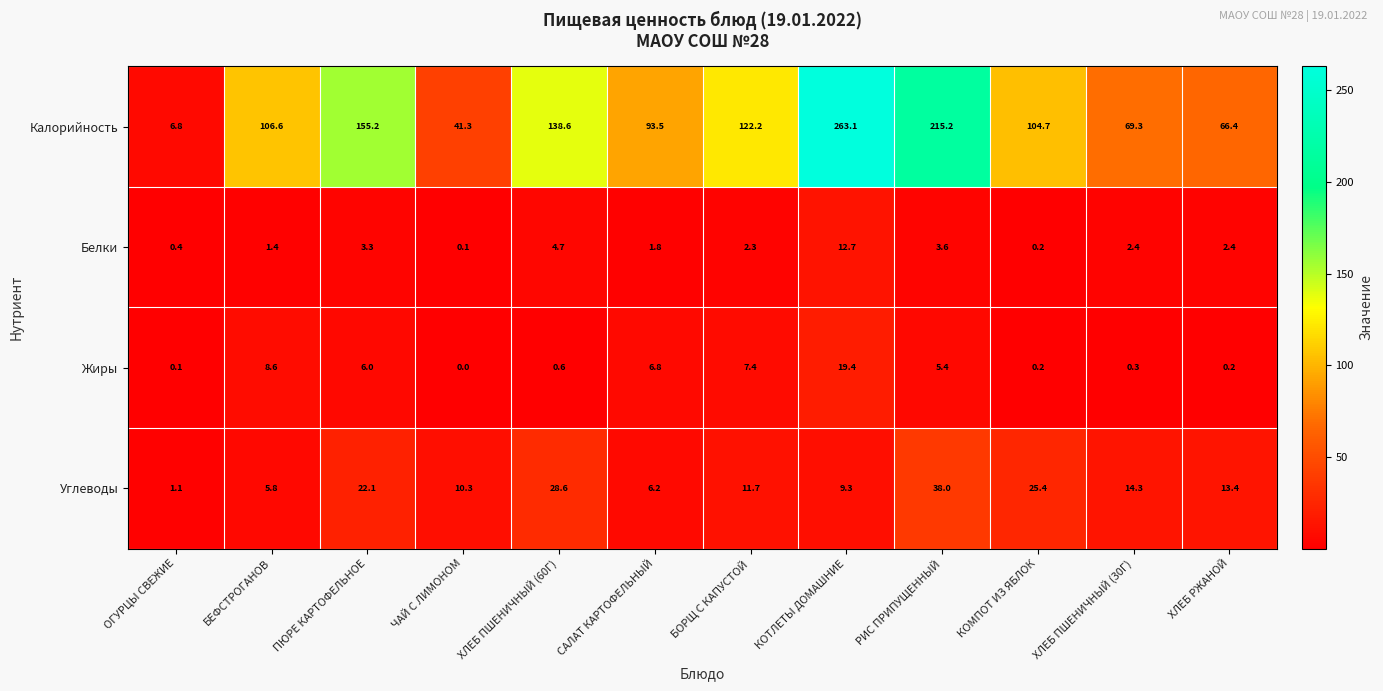

What is the maximum value shown in the chart?

263.1